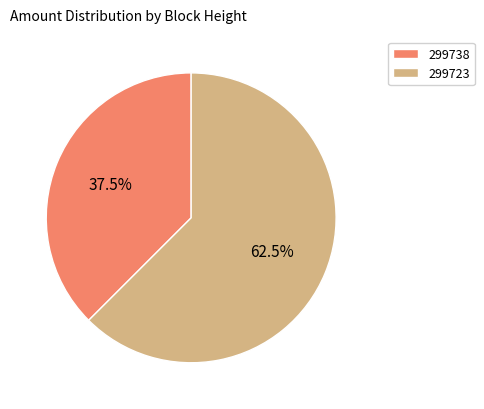

Which slice represents more than half of the pie?

299723